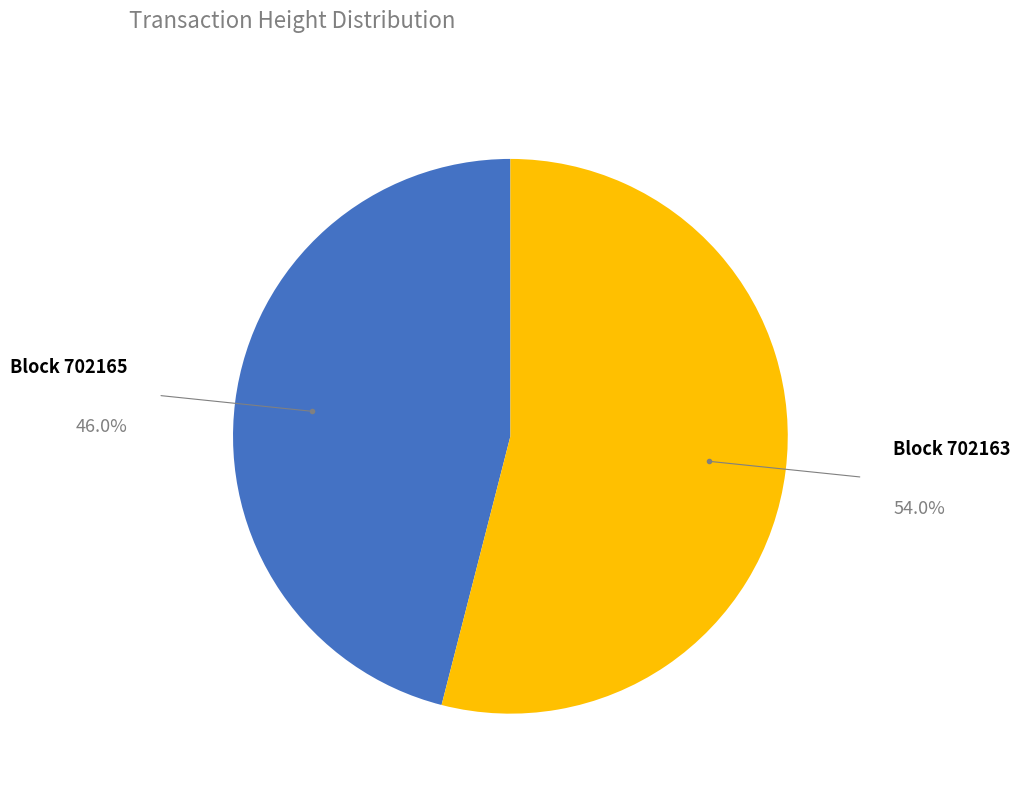

Does any single category account for the majority?

Yes